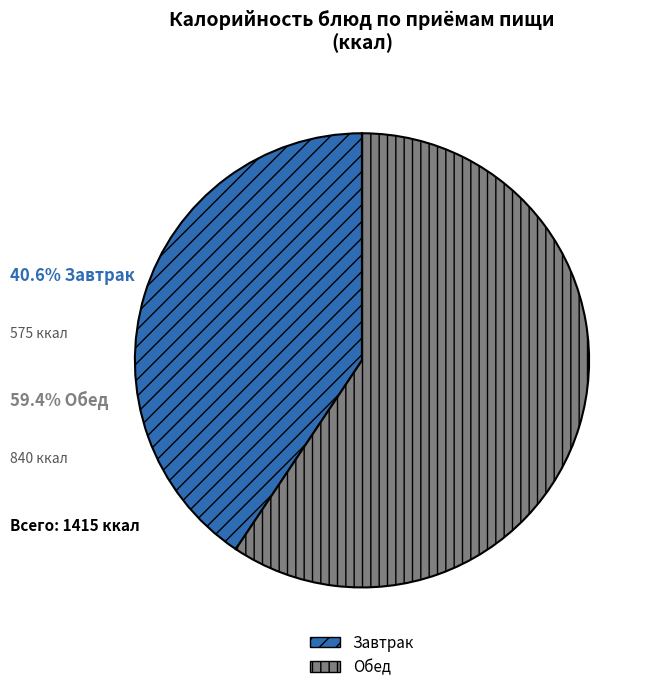

Rank the categories by value from lowest to highest.

Завтрак, Обед